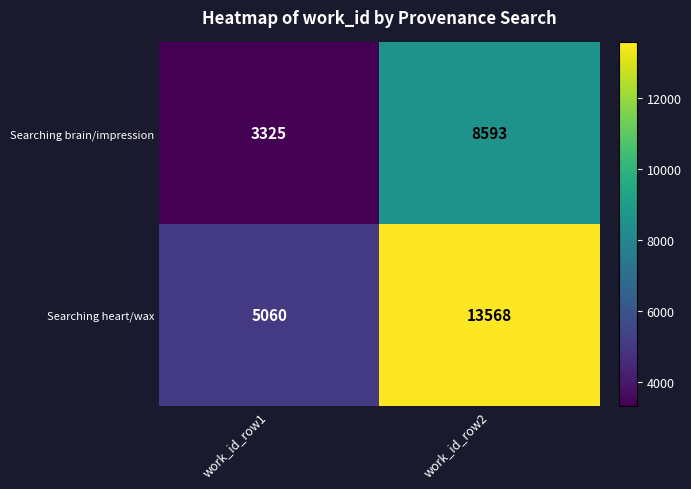

At which label is Searching brain/impression closest to 5959?

work_id_row1